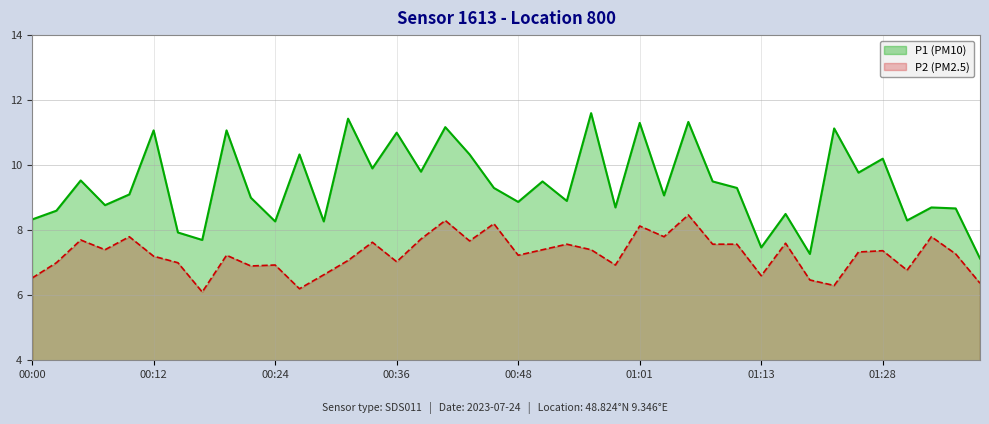

What is the label of the 21st point from the left?

00:48